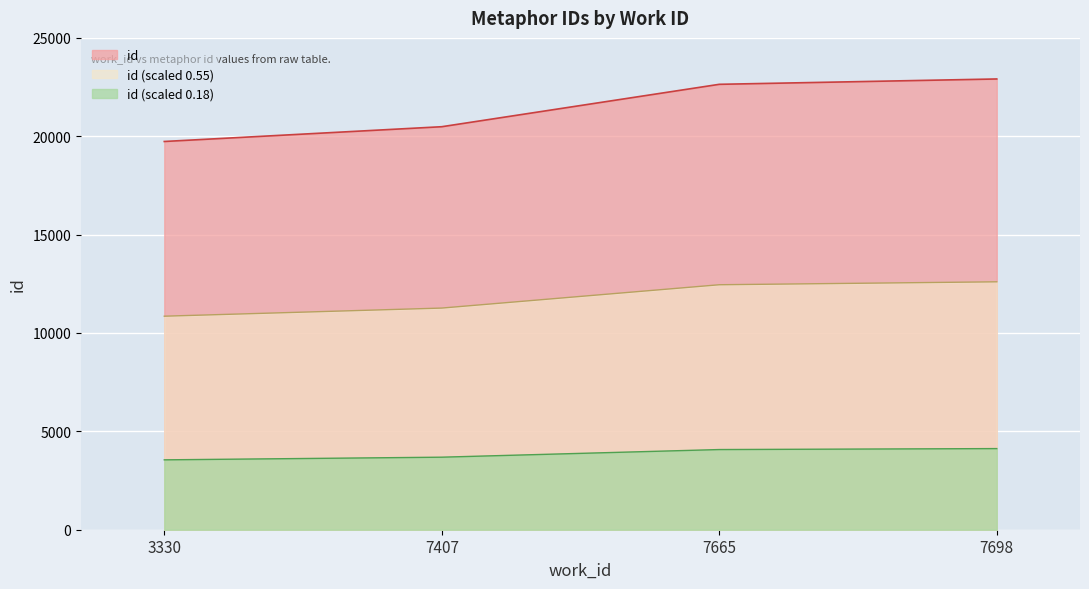

True or false: the data shows 4999.4 at 3330.

False